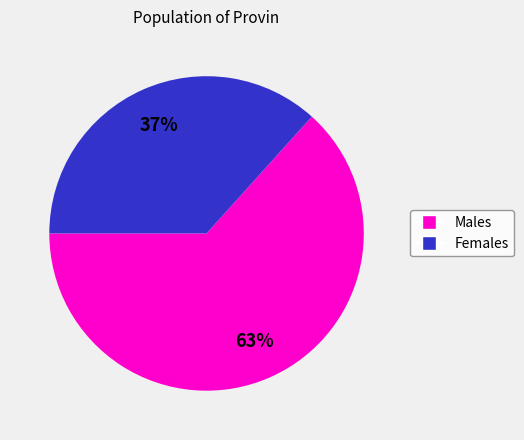

What is the smallest slice in the pie chart?

Females